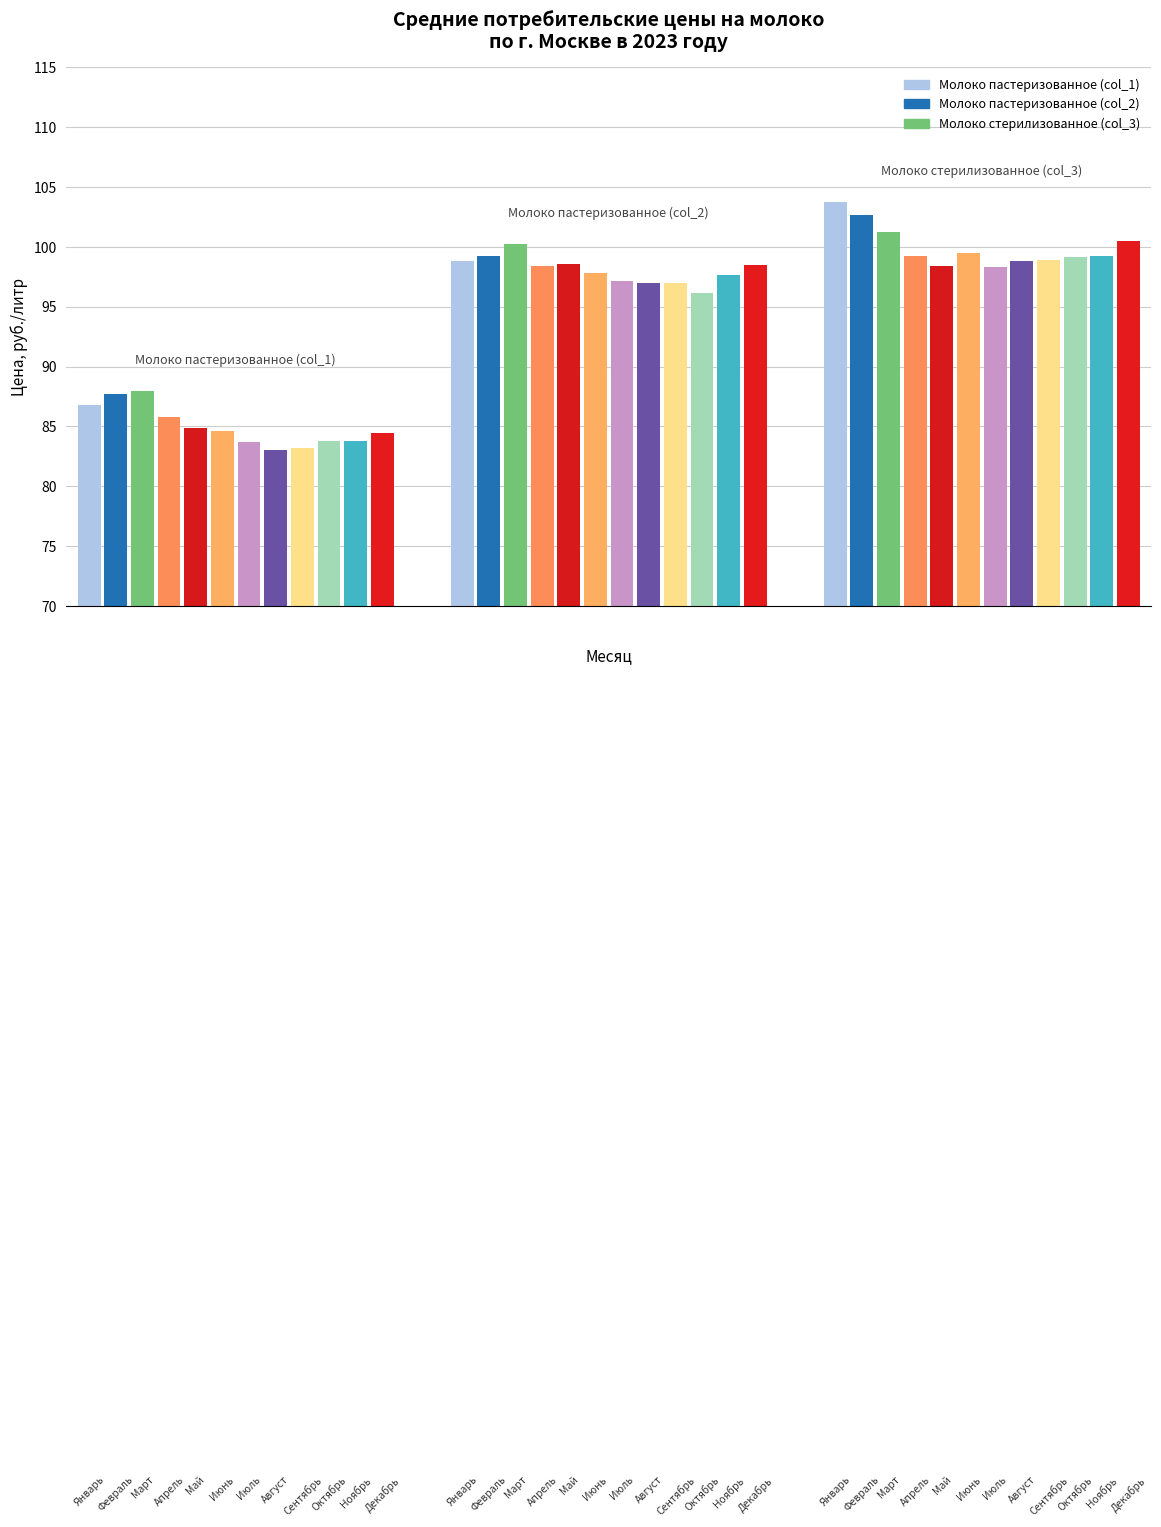

Between Июль and Октябрь, which series saw the biggest shift?

Молоко пастеризованное (col_2)